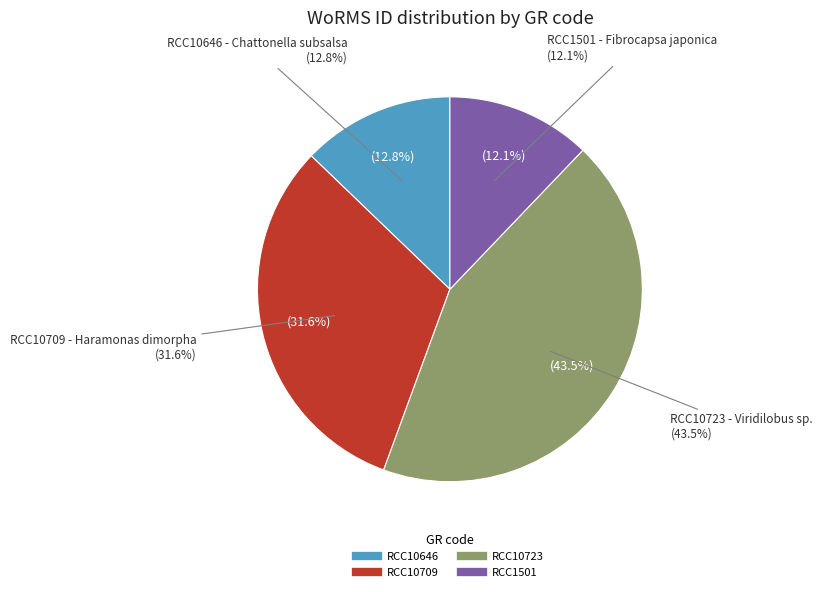

Rank the categories by value from highest to lowest.

RCC10723, RCC10709, RCC10646, RCC1501